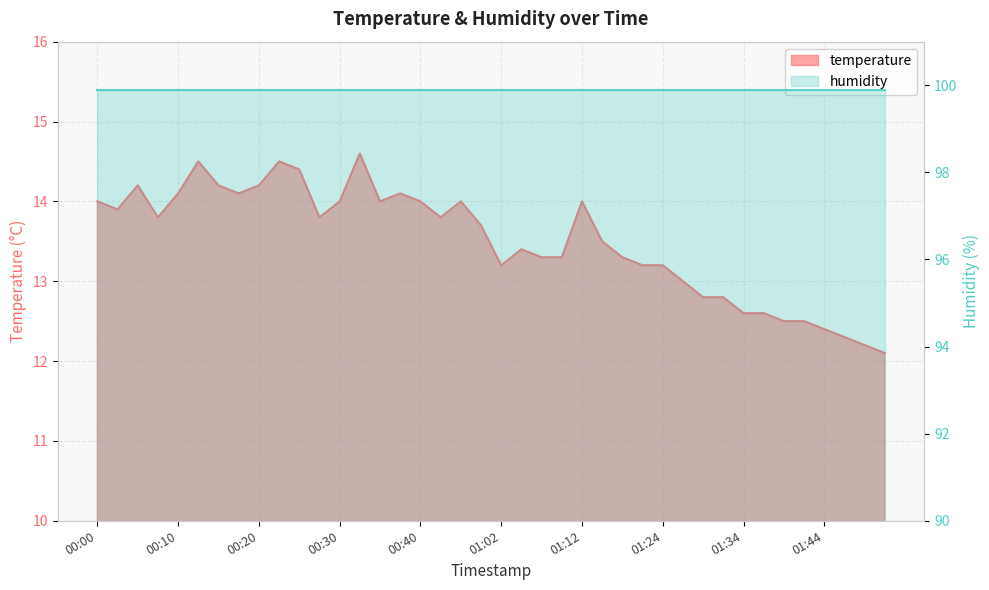

Which category has the highest value across all series?

00:32